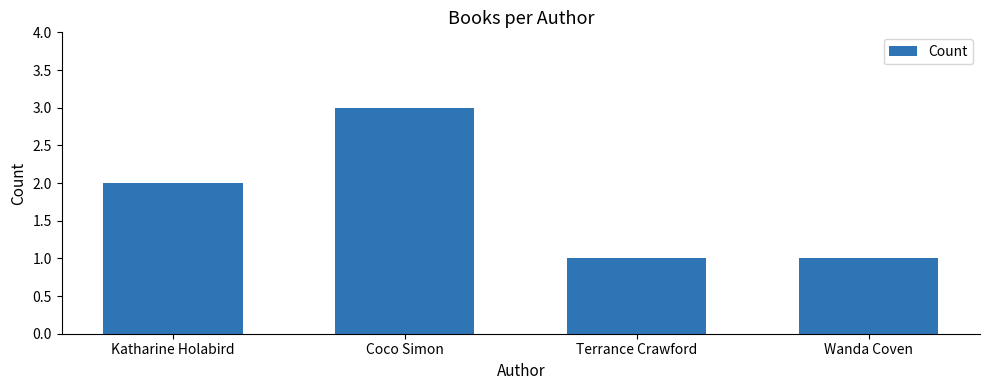

What is the maximum value shown in the chart?

3